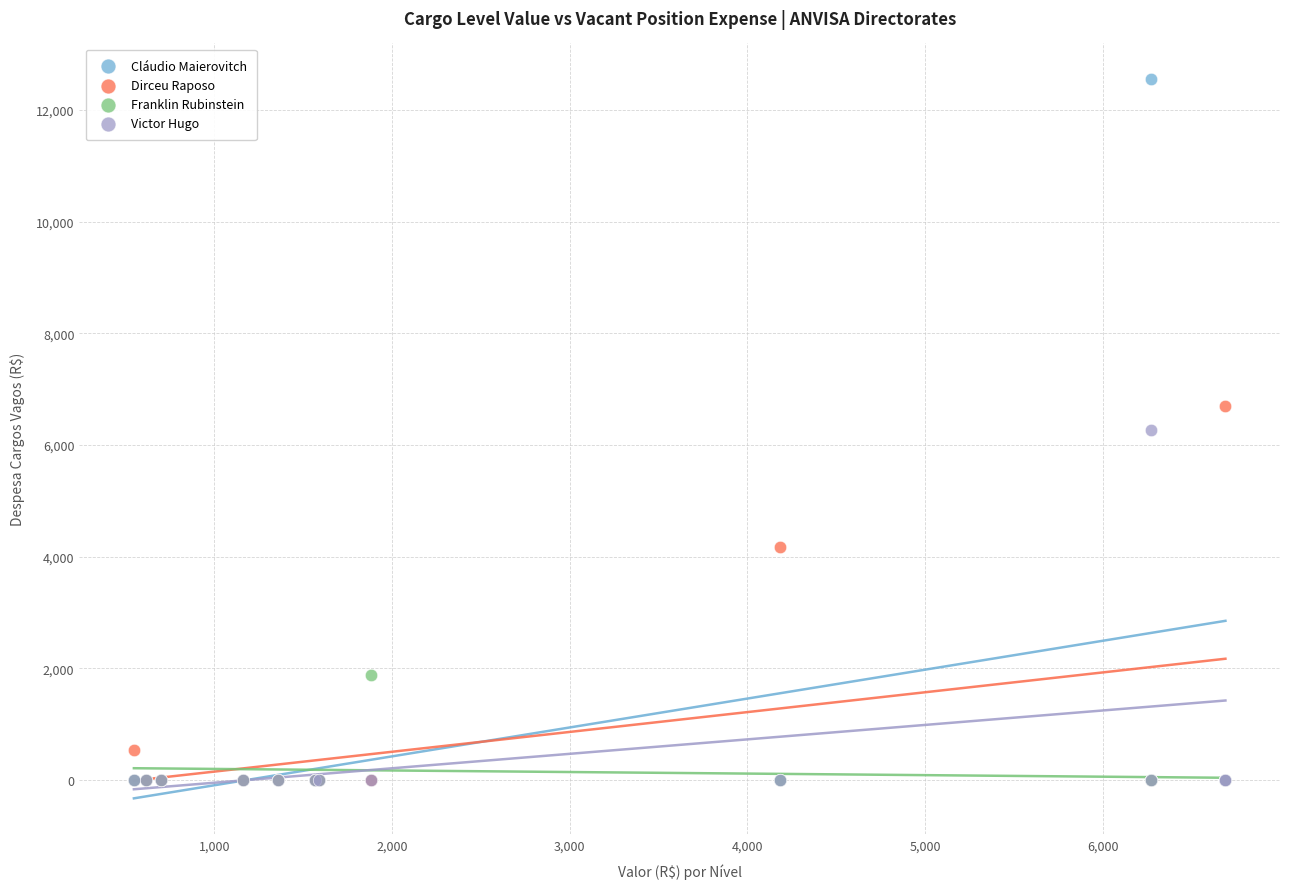

In the Dirceu Raposo series, what Y value is closest to 3345?

4181.4